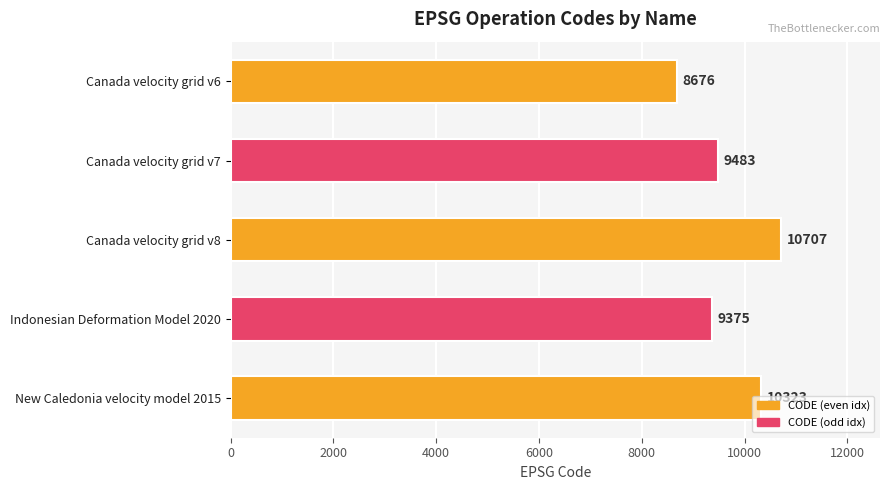

What value does the data have at Canada velocity grid v8, to the nearest 100?

10700